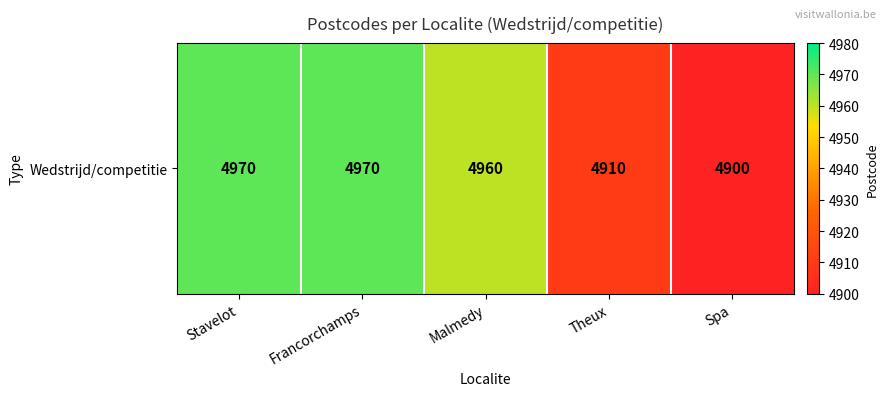

List the labels in order of value, largest first.

Stavelot, Francorchamps, Malmedy, Theux, Spa